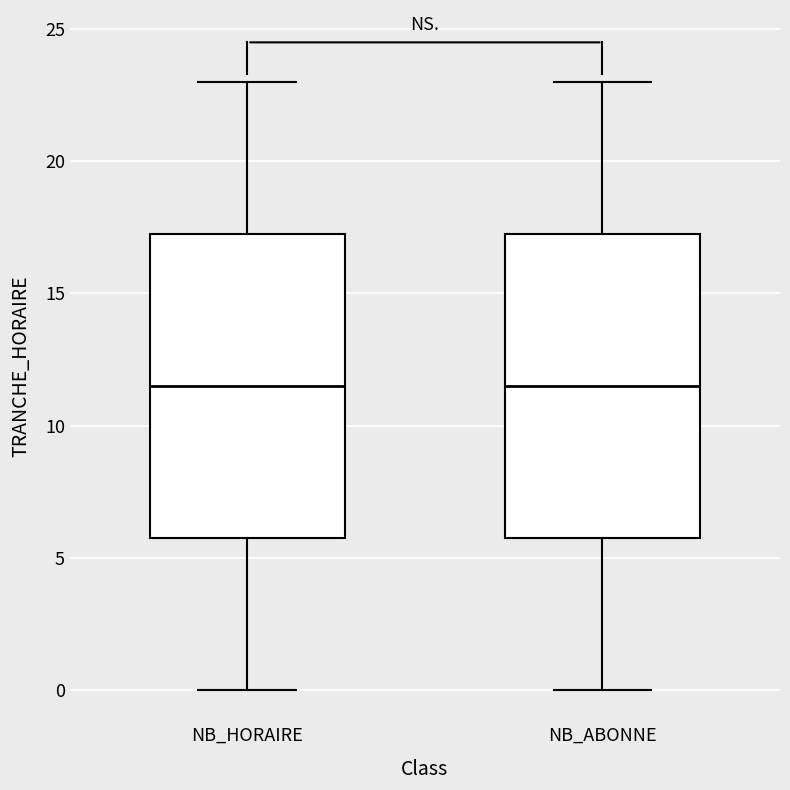

Where does the upper whisker of the box for NB_ABONNE end on the y-axis? The values are not printed on the chart, so give them approximately, as read against the axis.

23.0